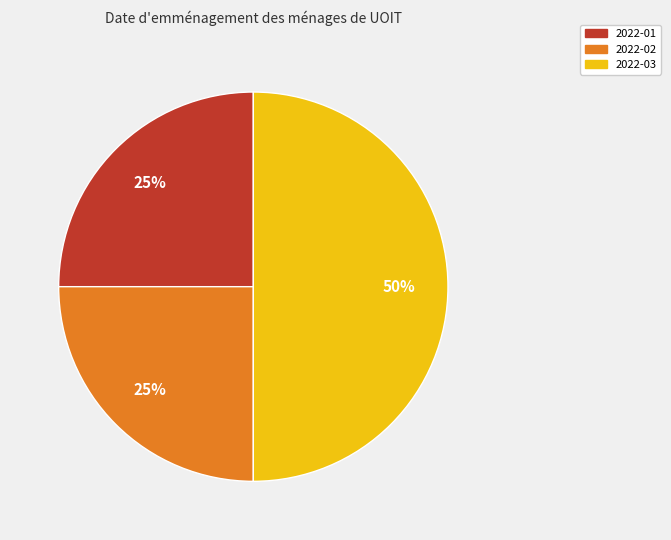

To the nearest percent, what is the difference between the largest and smallest slice percentages?

25%